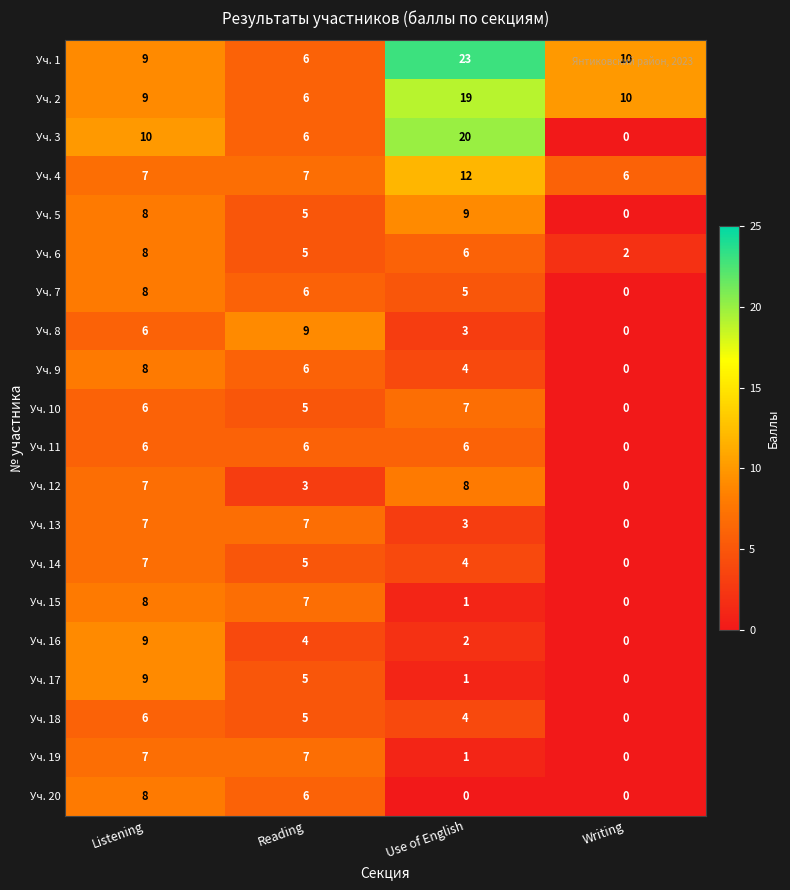

At which category does the chart reach its peak across all series?

Use of English